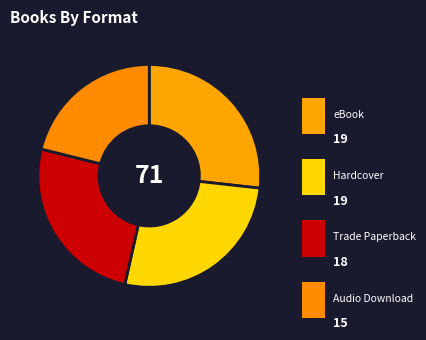

Count the number of slices in the pie.

4